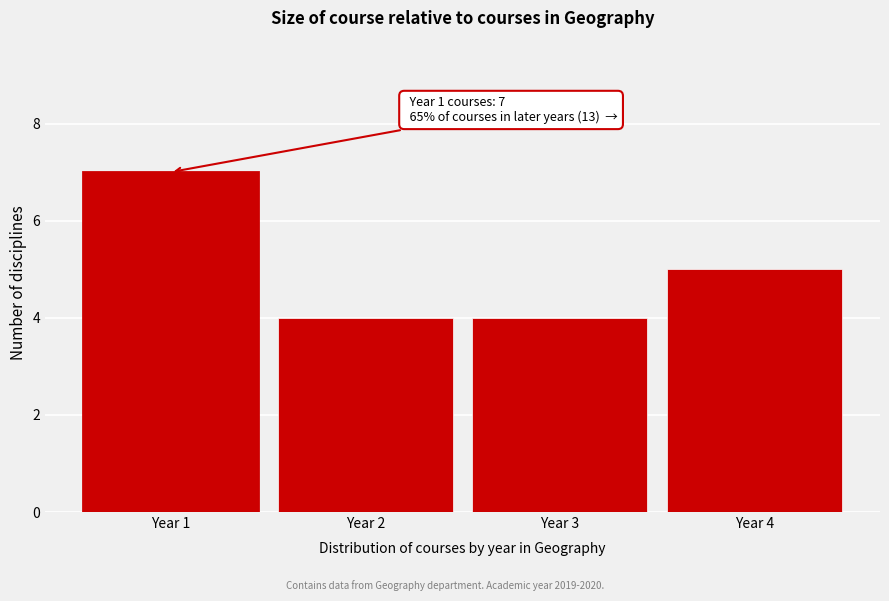

Which range on the x-axis has the tallest bar?

0.5 to 1.5